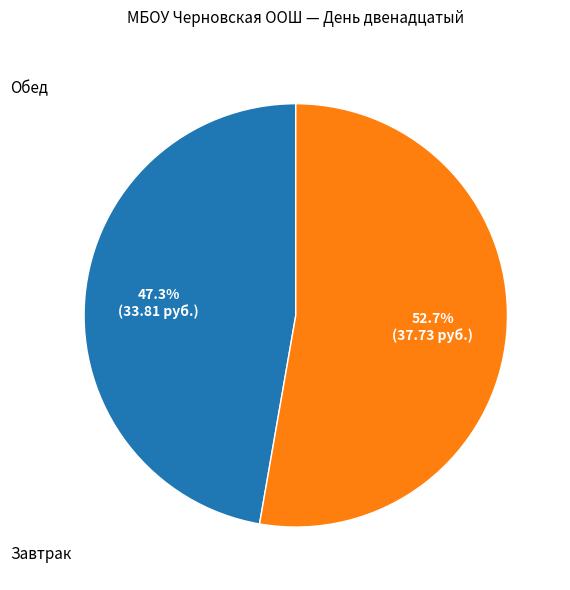

Does any single category account for the majority?

Yes